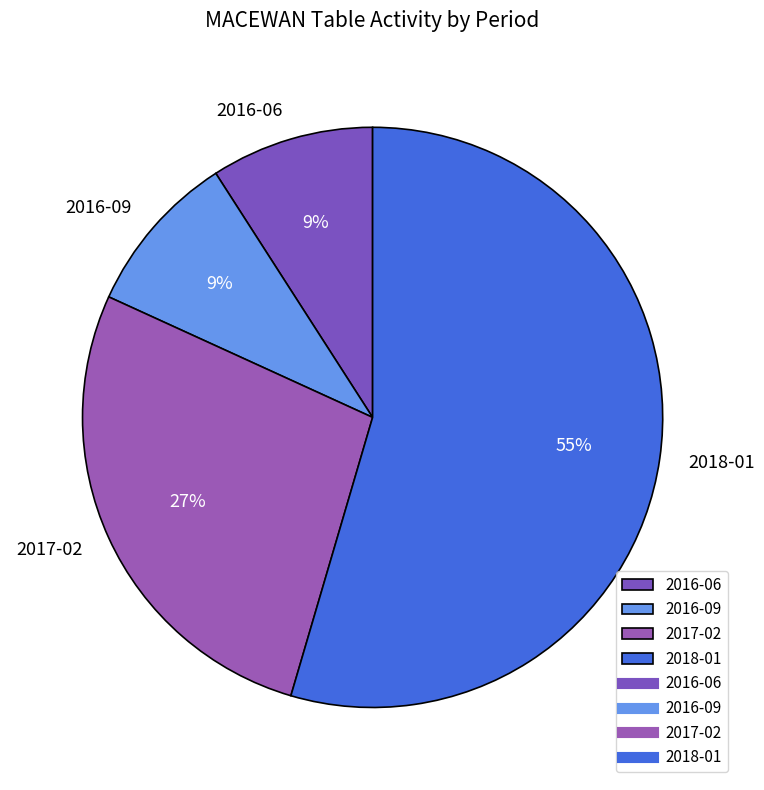

Is it true that 2017-02 is 17% of the pie?

False